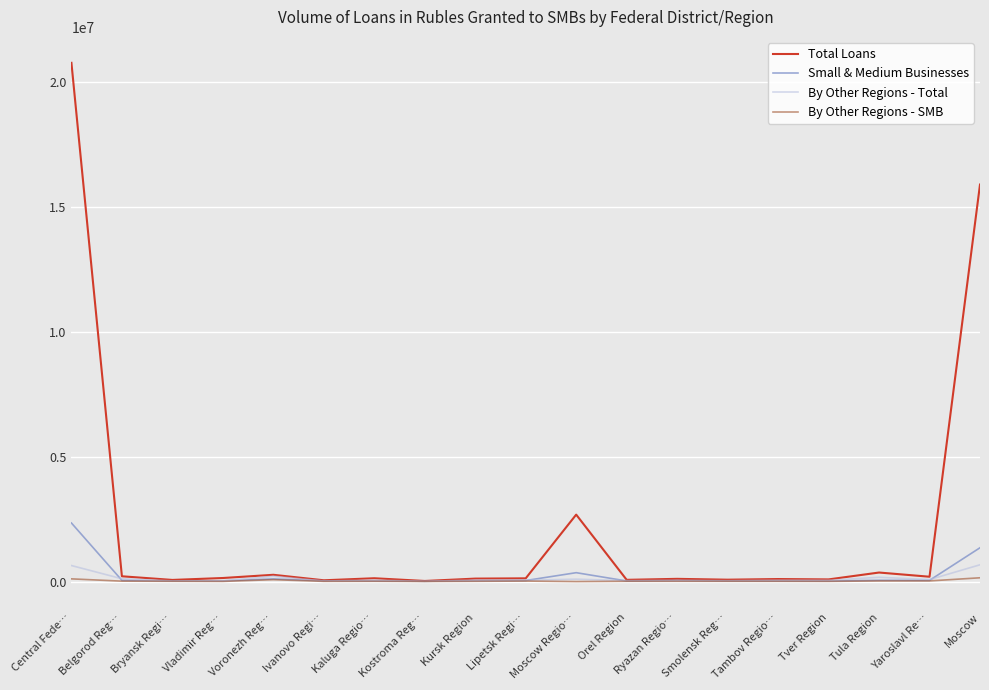

What is the maximum value for By Other Regions - Total?

675296